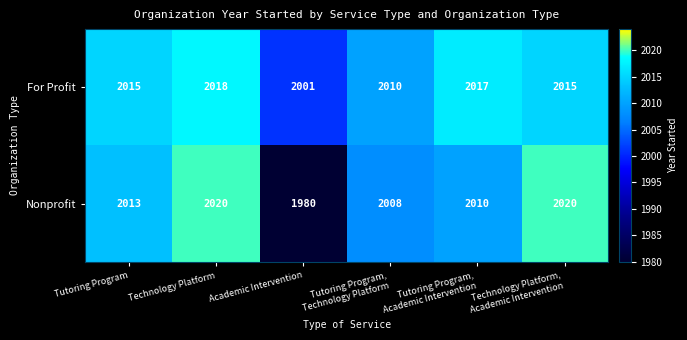

Reading left to right, transcribe all the data shown in this chart.

For Profit: 2015	2018	2001	2010	2017	2015
Nonprofit: 2013	2020	1980	2008	2010	2020